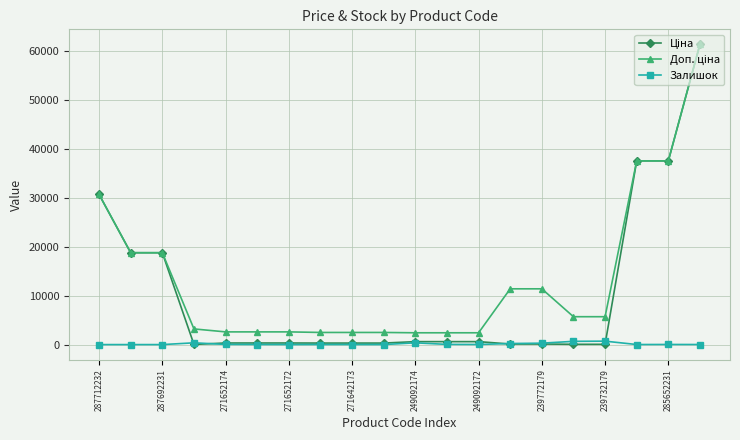

At how many categories does at least one series exceed 4204?

10